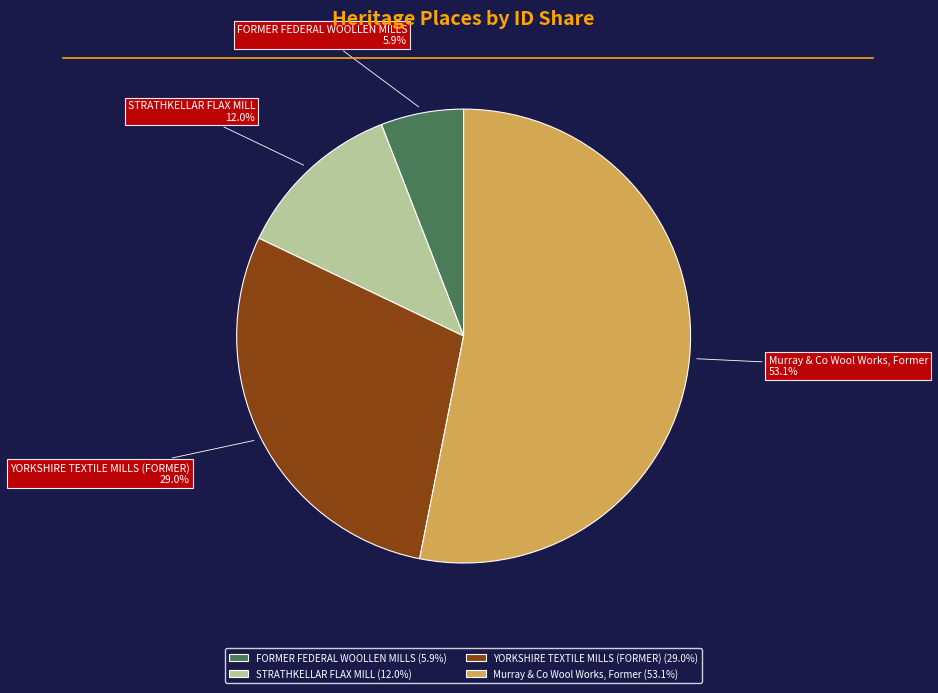

Which has a higher value, Murray & Co Wool Works, Former or FORMER FEDERAL WOOLLEN MILLS?

Murray & Co Wool Works, Former